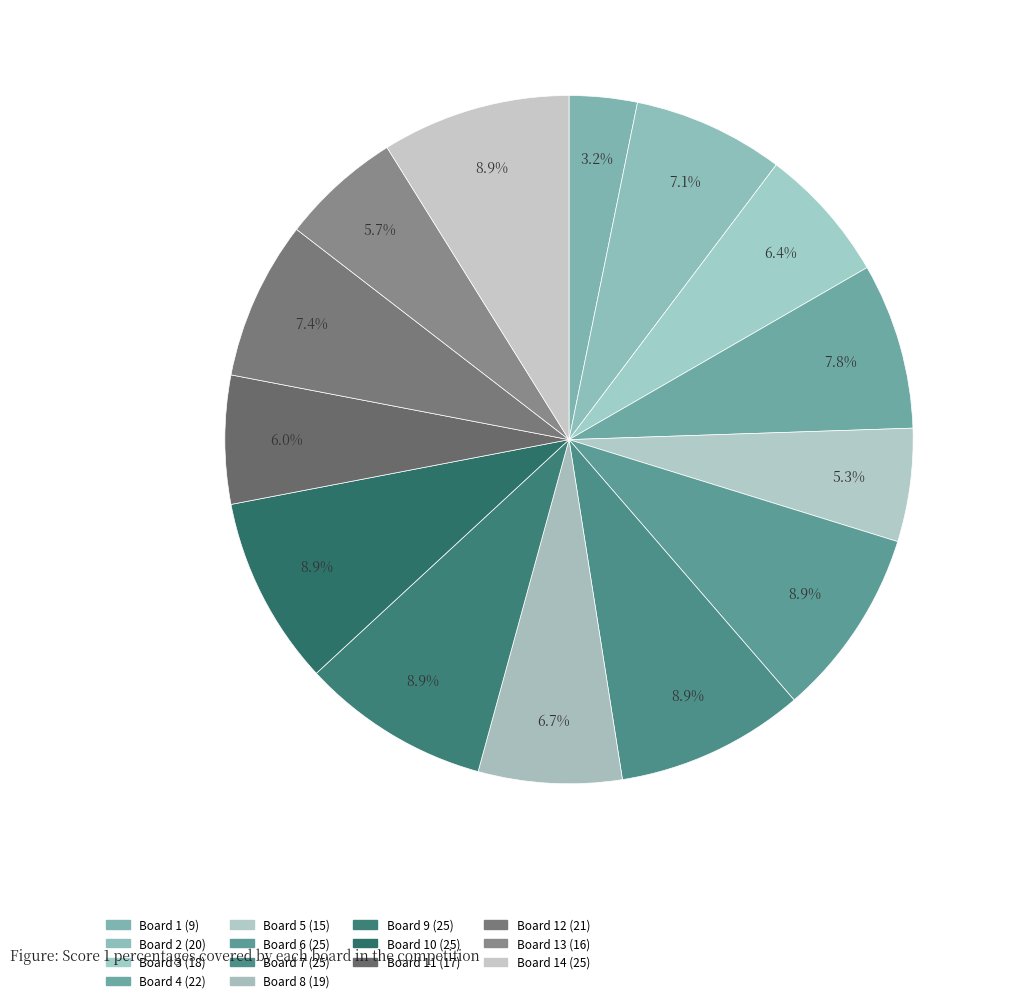

What is the largest slice in the pie chart?

Board 6